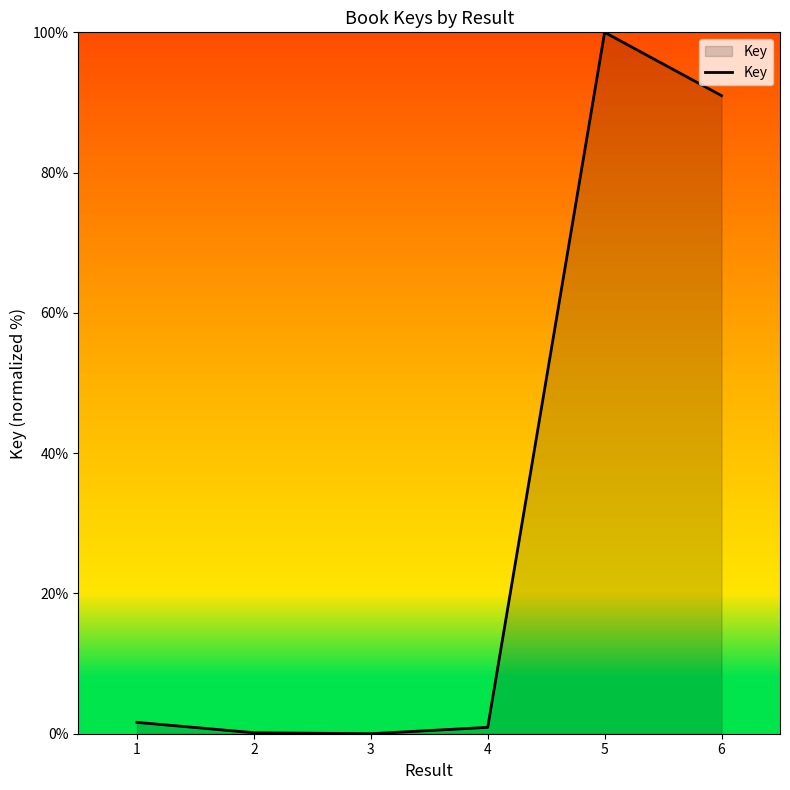

At which label is the value closest to 50?

6